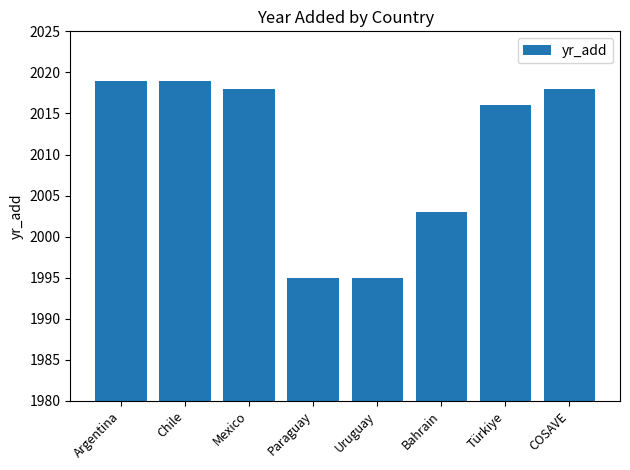

At which label does the data first exceed 2018?

Argentina